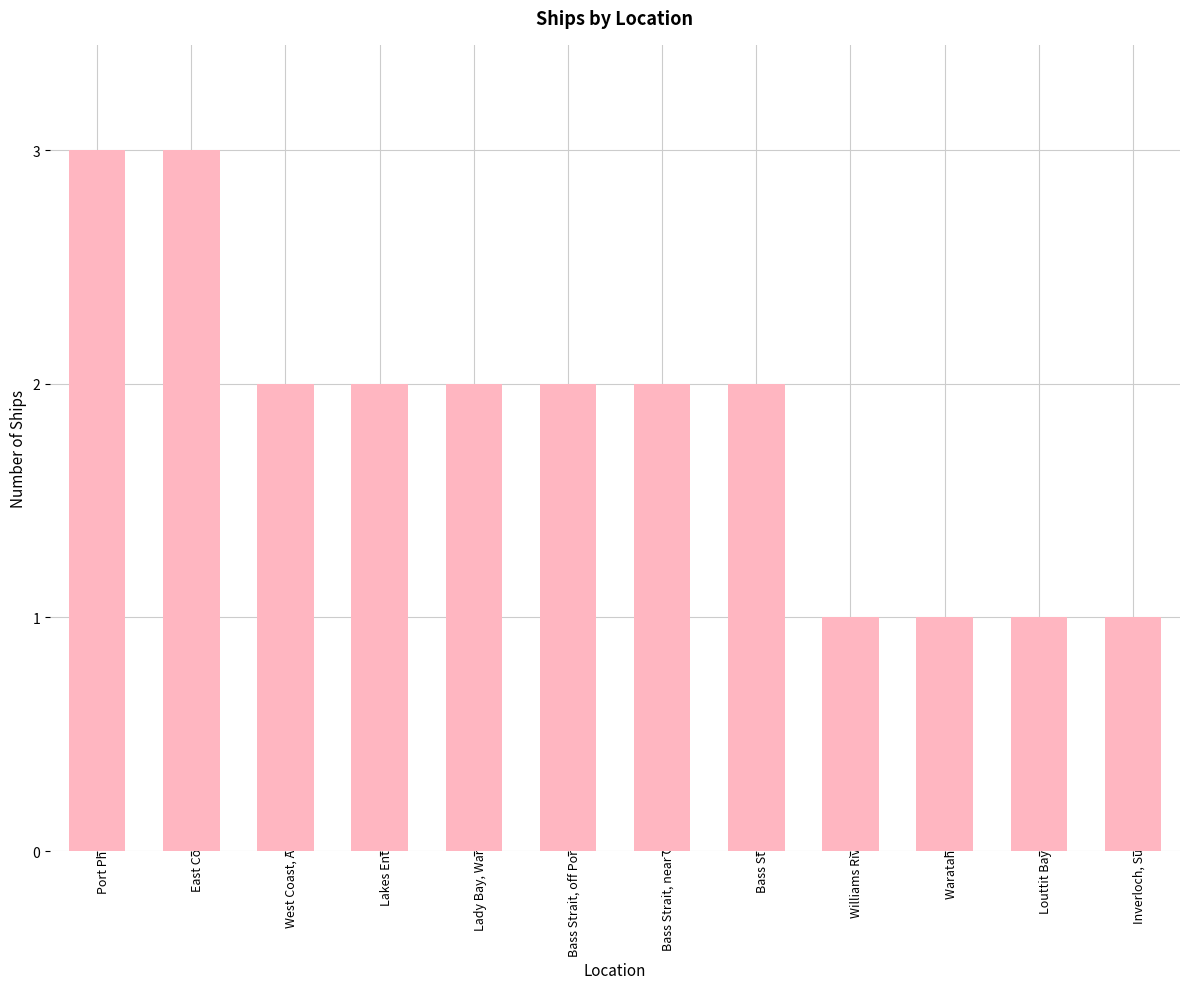

What position from the left is Lady Bay, Warrnambool?

5